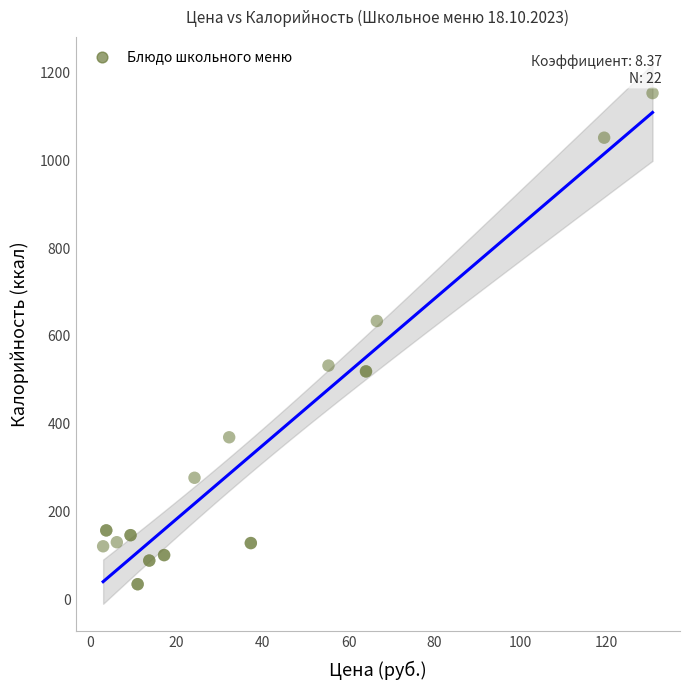

What Y value in the scatter plot is closest to 593?

633.9